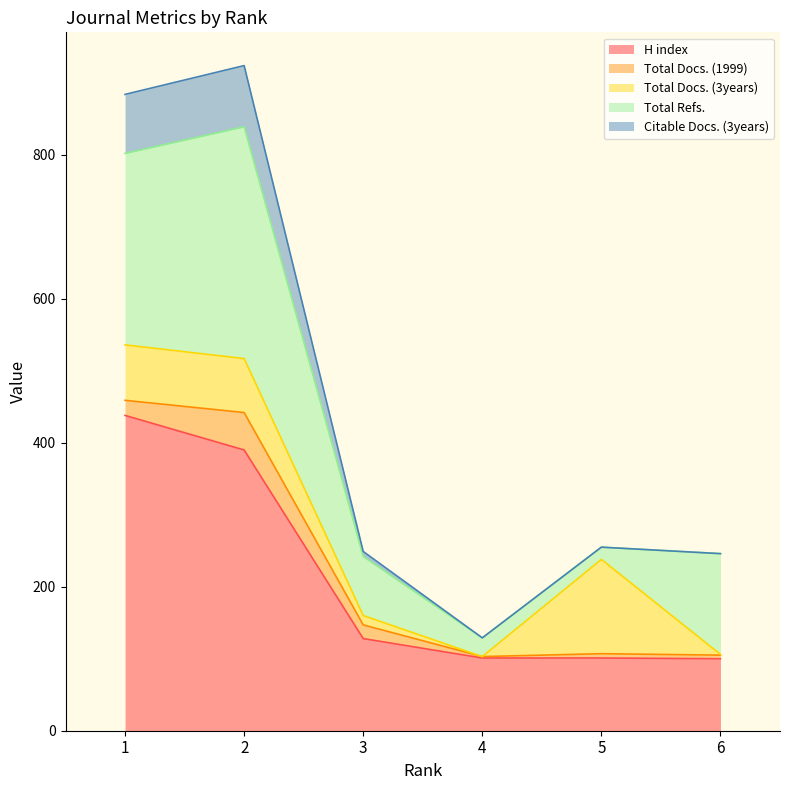

At which label does Total Docs. (1999) reach its minimum?

4